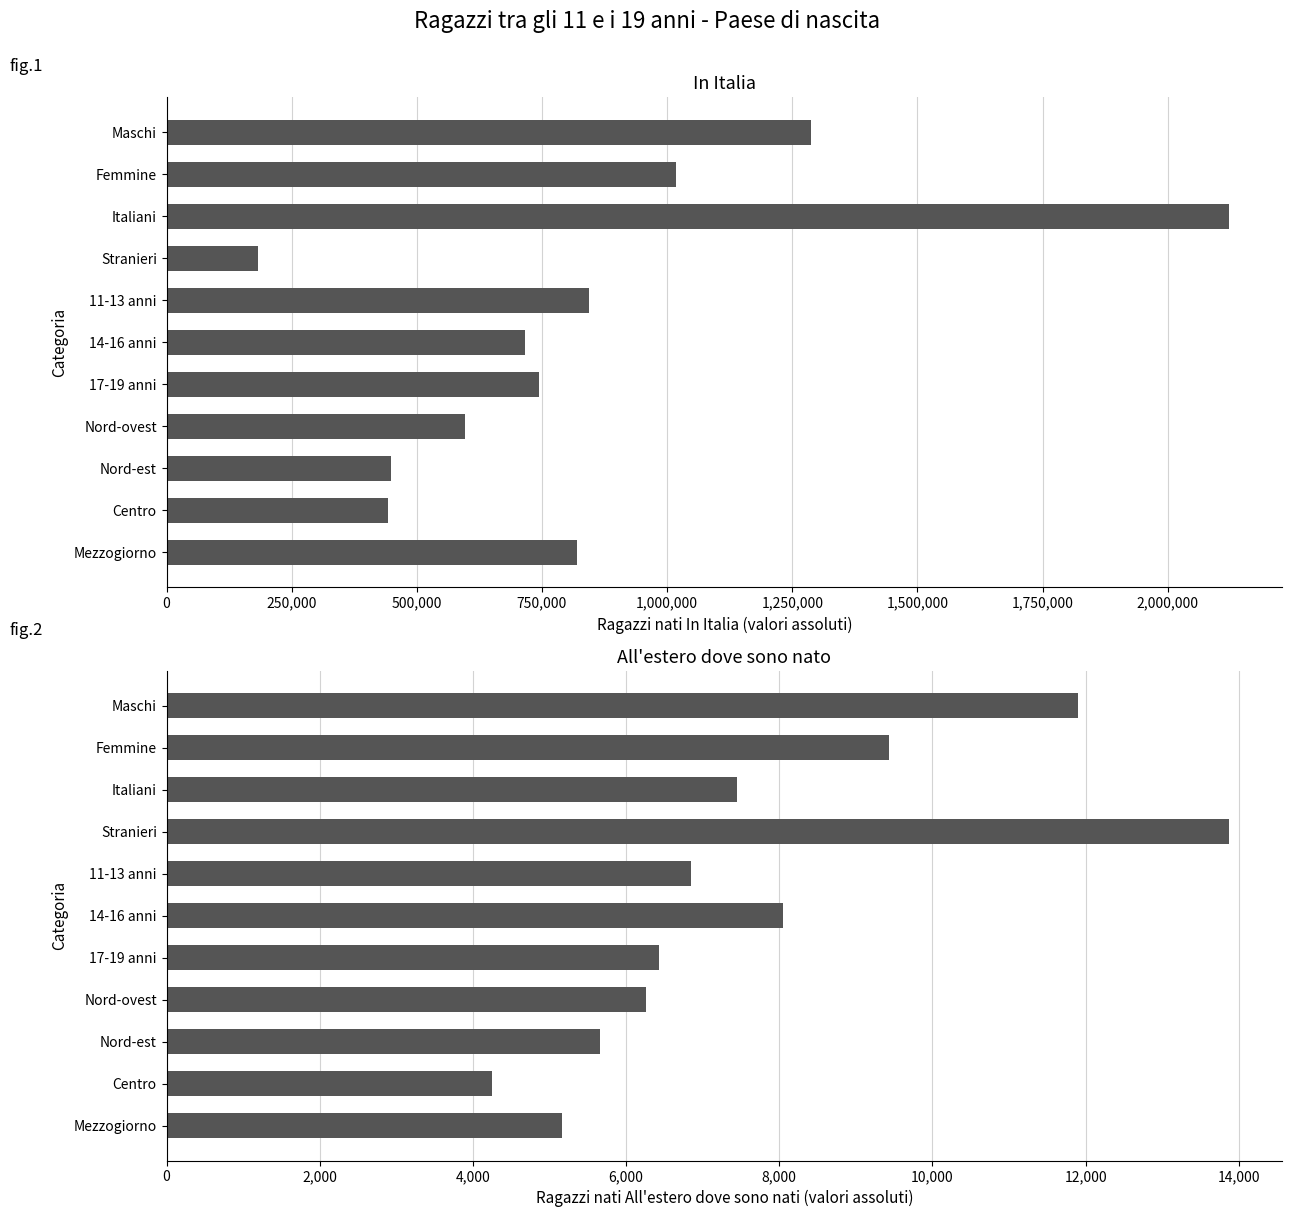

The value of In Italia at Centro is 112074. True or false?

False